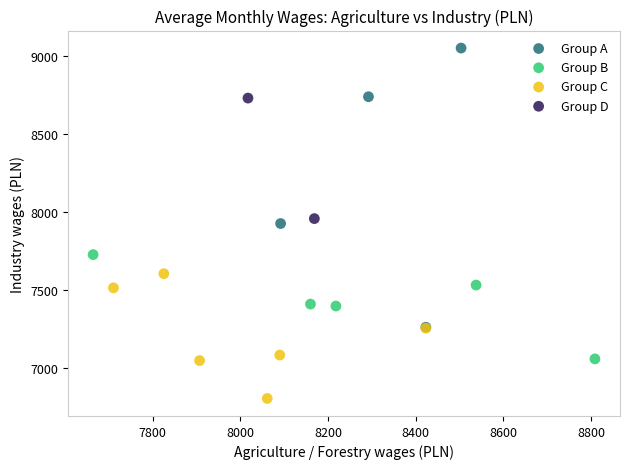

What are all the series names shown in the legend?

Group A, Group B, Group C, Group D